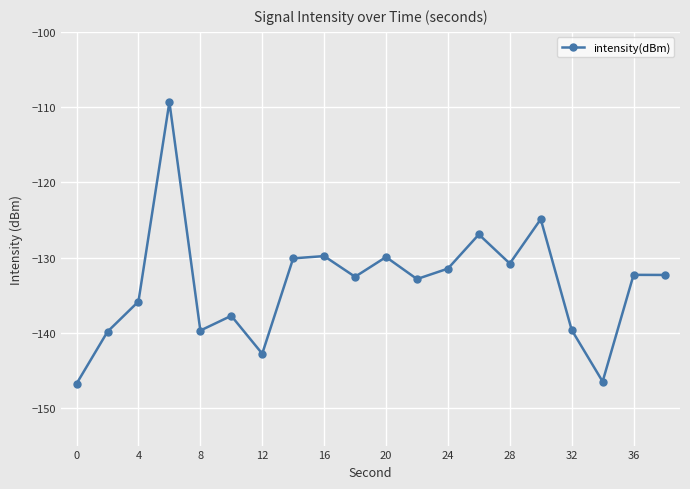

What is the value of the 1st point from the left?

-146.8